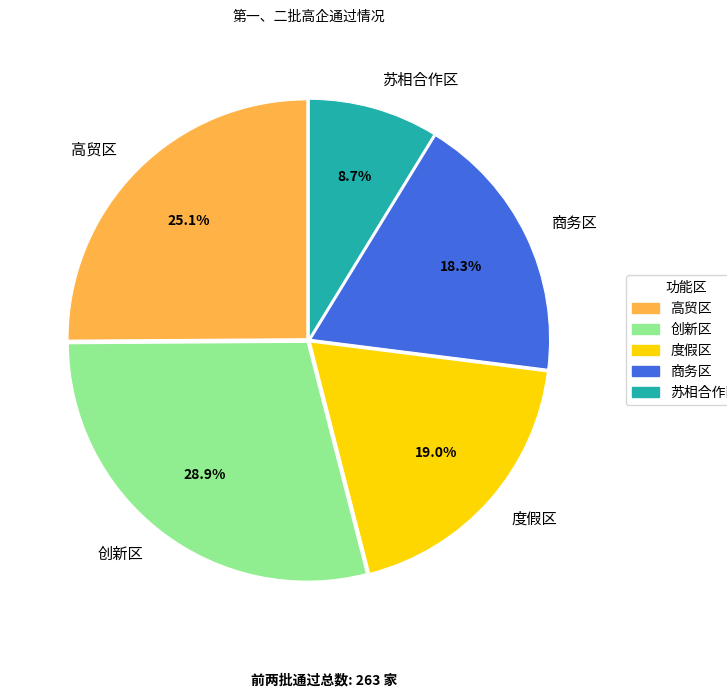

The 高贸区 slice represents 25% of the pie. True or false?

True